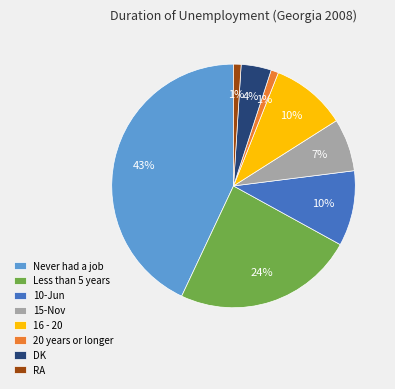

To the nearest percent, what is the average slice percentage?

12%